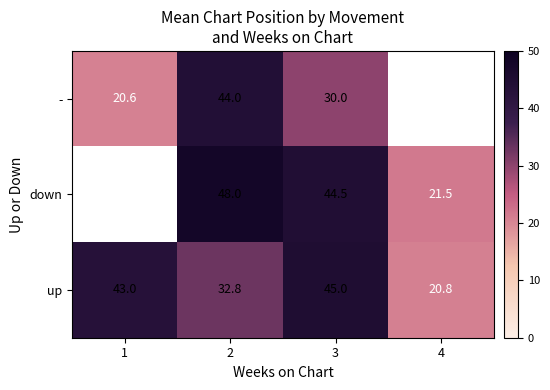

What is the total value across all series at 2?

124.8